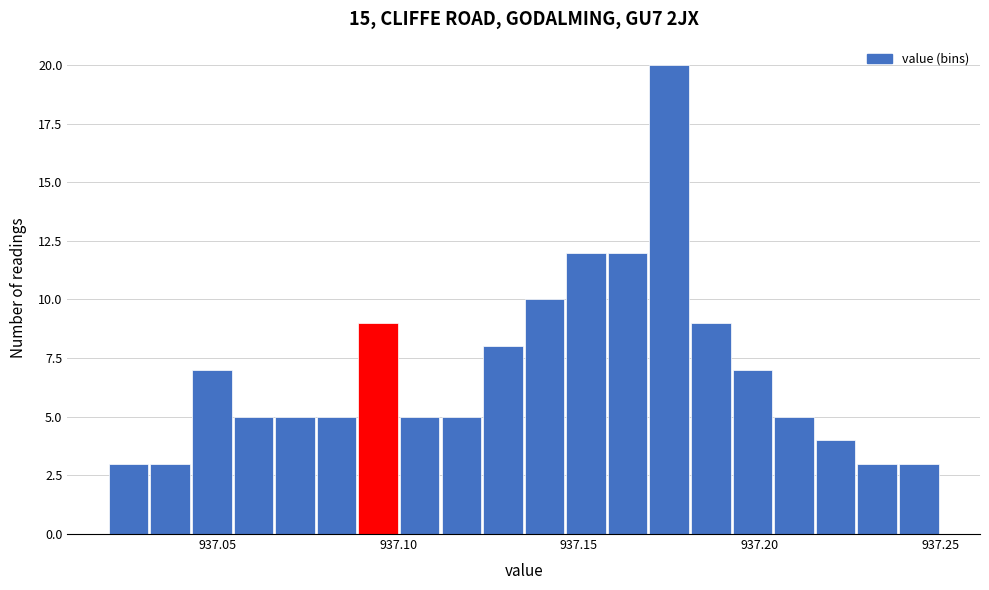

Around what value on the x-axis is the tallest bar? Give the approximate position of its centre, as read against the axis.

937.175